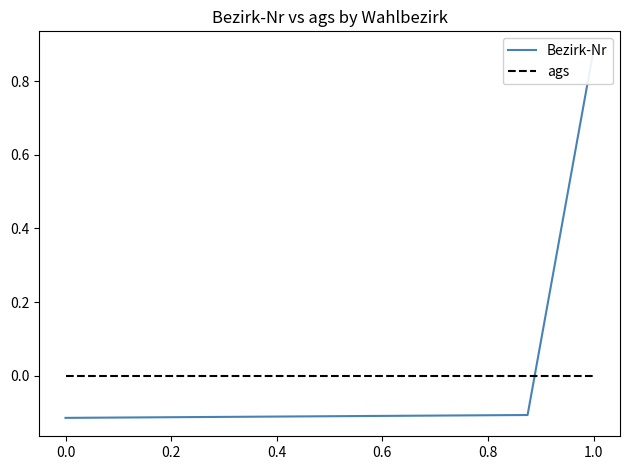

At which label does Bezirk-Nr first exceed 0?

1.0